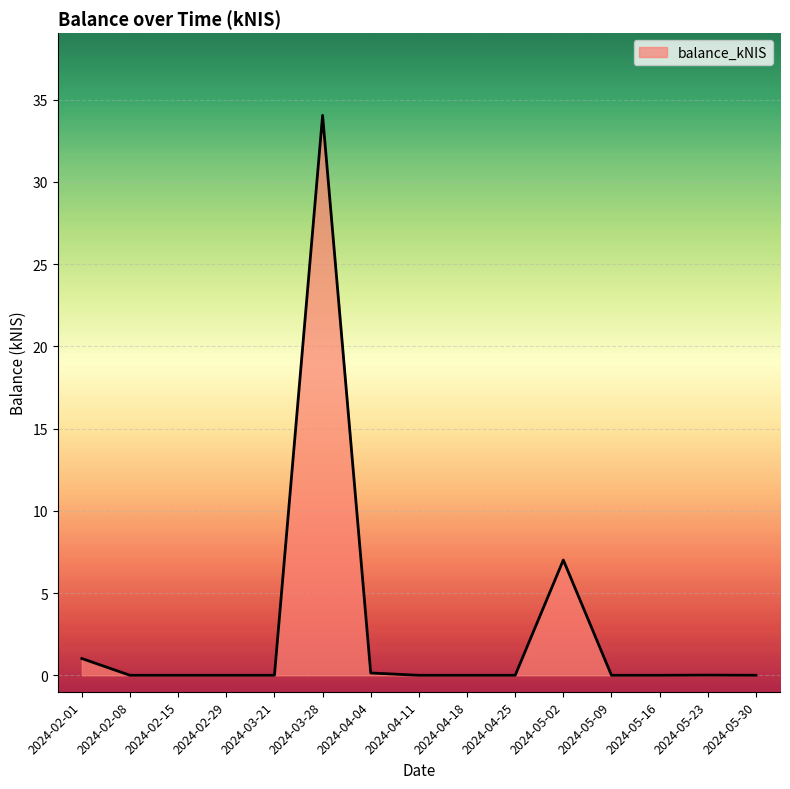

Which has a higher value, 2024-05-02 or 2024-05-16?

2024-05-02